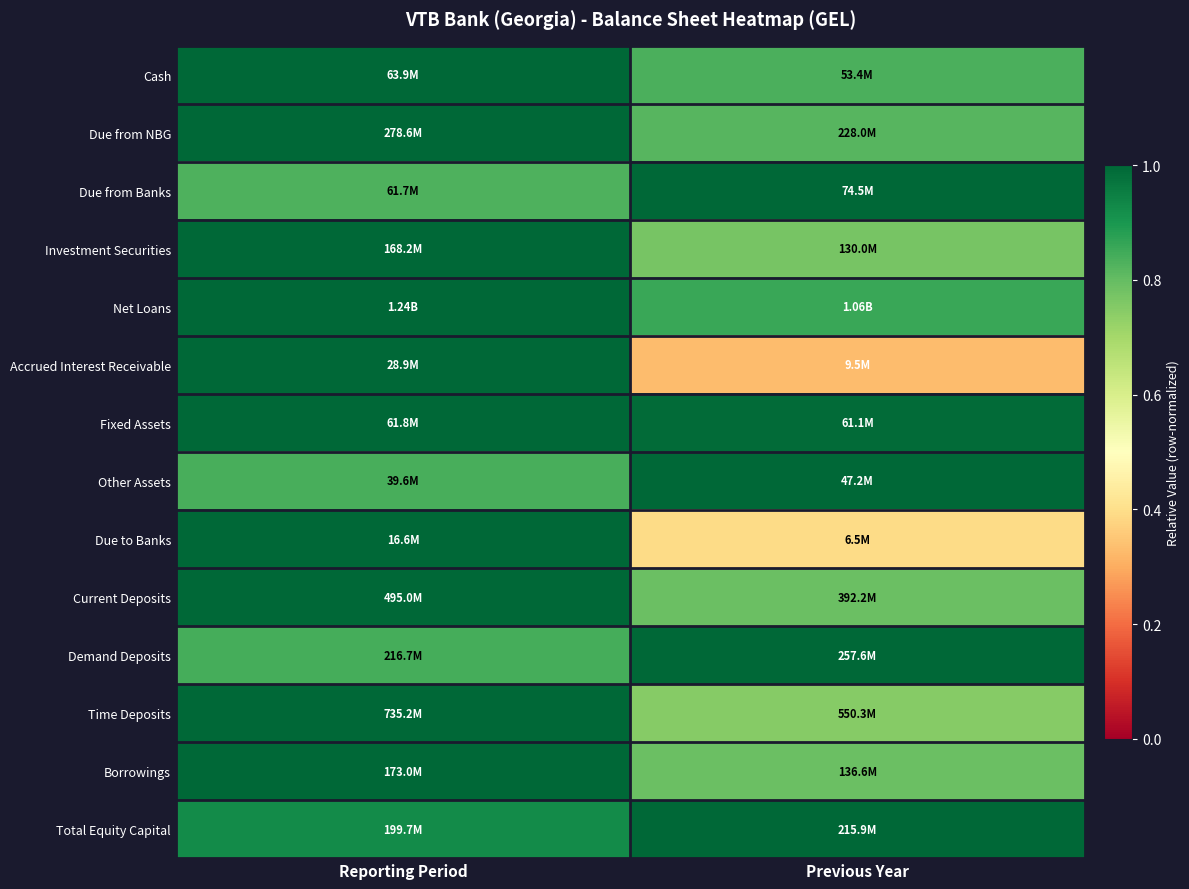

At which category is the sum across all series the highest?

Reporting Period